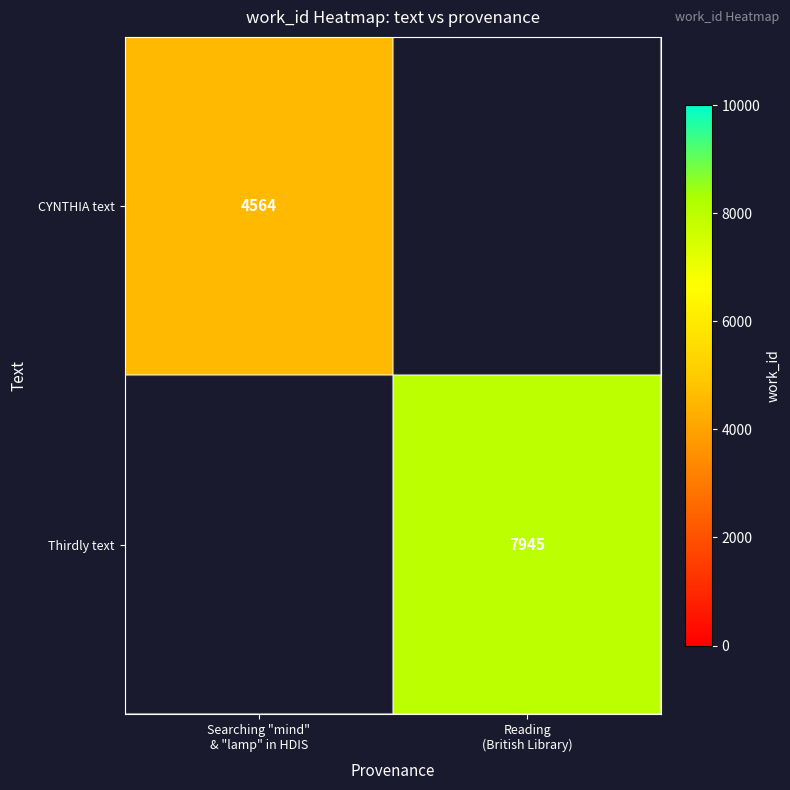

At which label does CYNTHIA text reach its peak?

Searching "mind" & "lamp" in HDIS